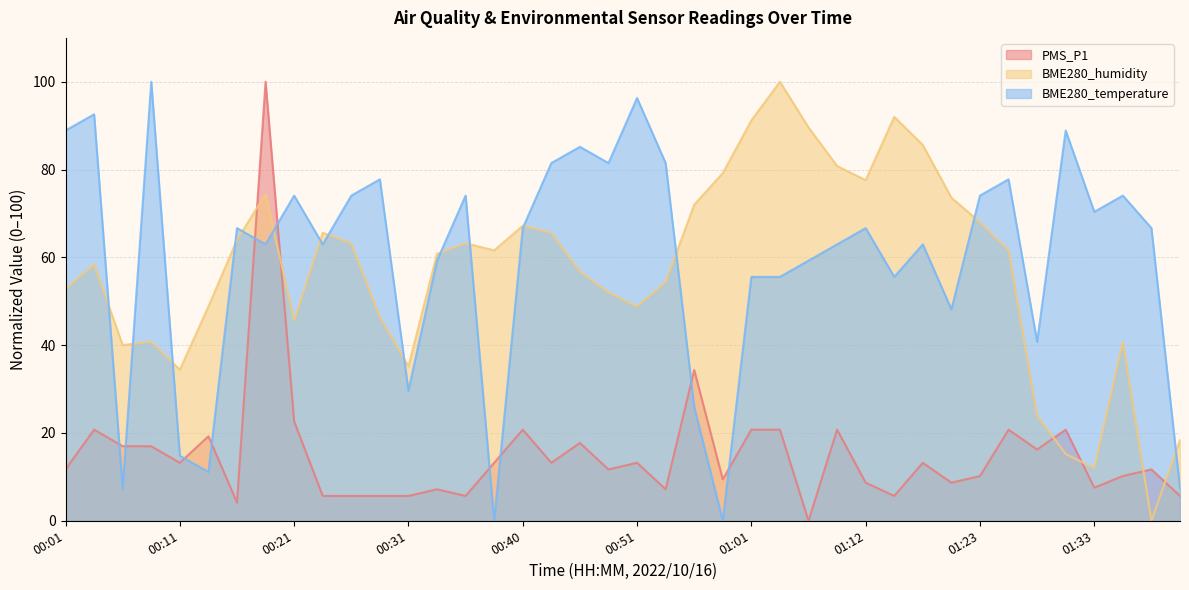

Is it true that PMS_P1 equals 5.8 at 01:23?

False